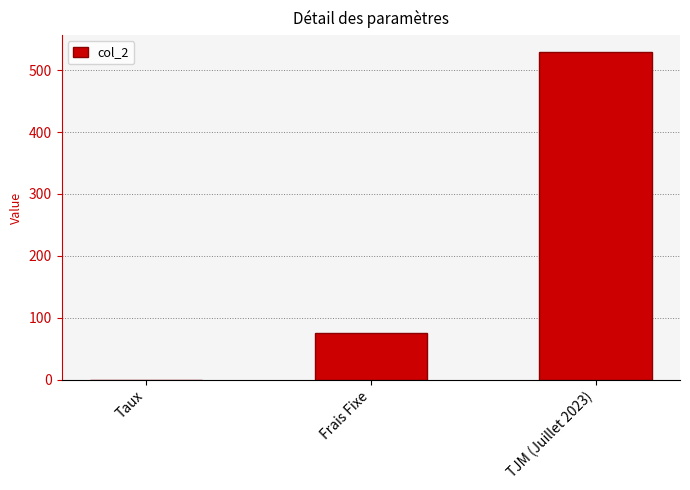

What is the maximum value shown in the chart?

530.0